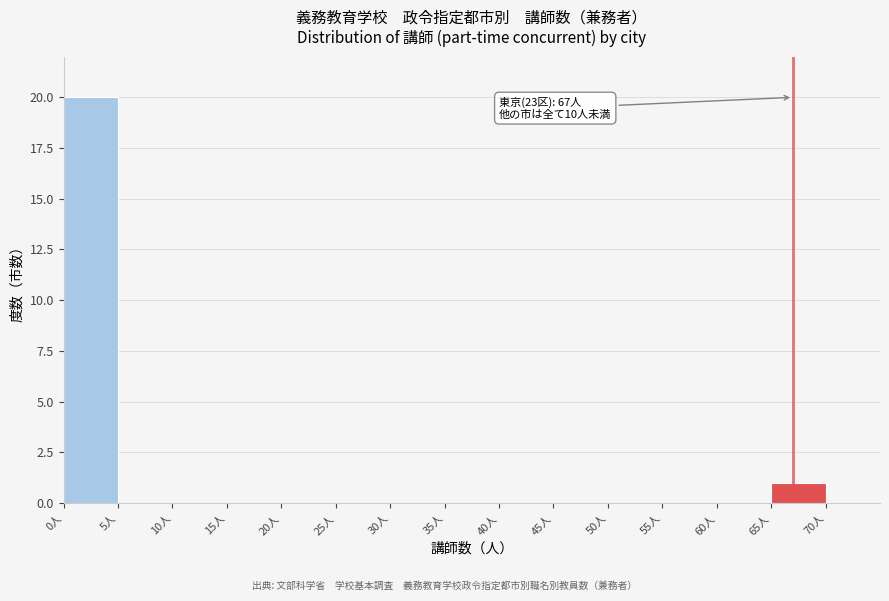

Which range on the x-axis has the tallest bar?

0 to 5